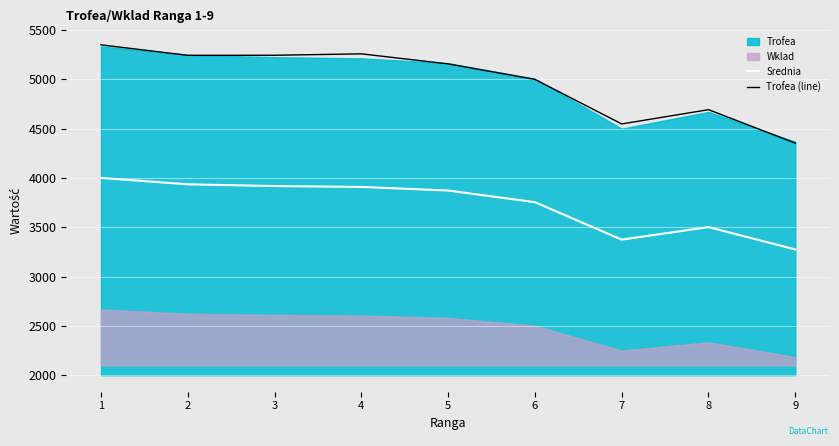

How many interior local valleys does the Srednia series have?

1